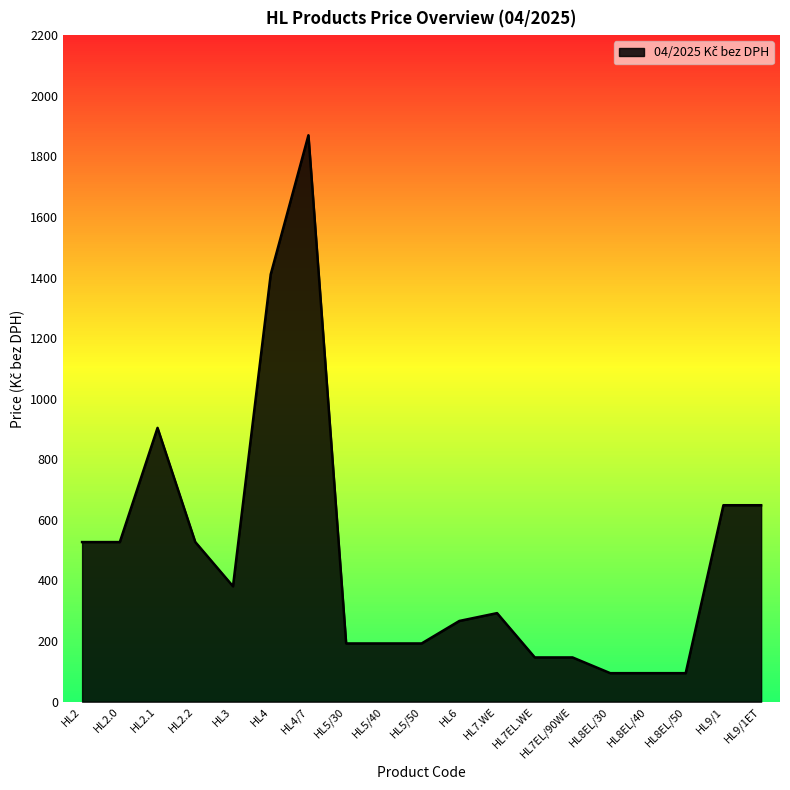

True or false: the data shows 903.8 at HL2.1.

True